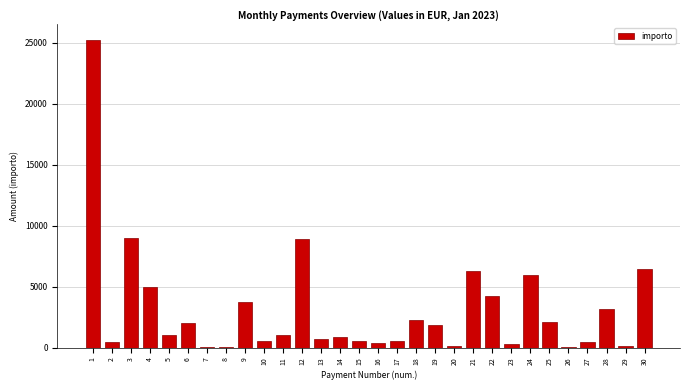

What is the greatest value displayed?

25252